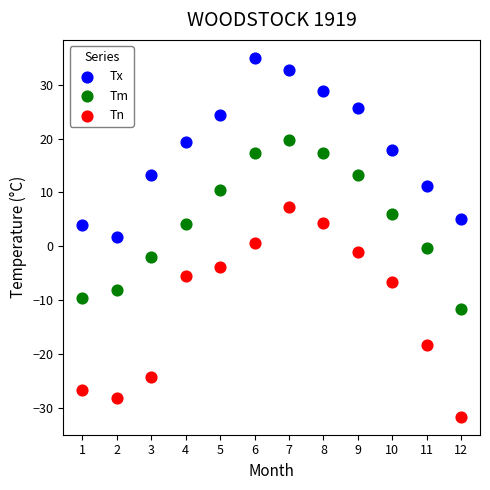

Across all data points, what is the range of X values (max minus min)?

11.0